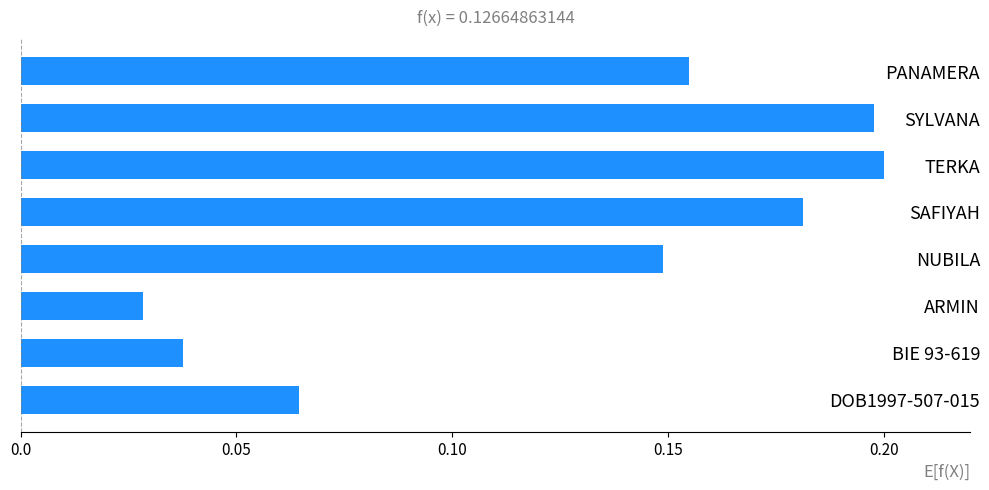

Where is the data nearest to the value 0?

ARMIN